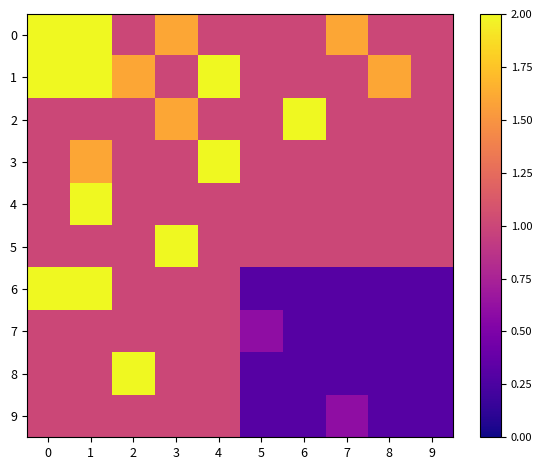

At which category is the sum across all series the highest?

1